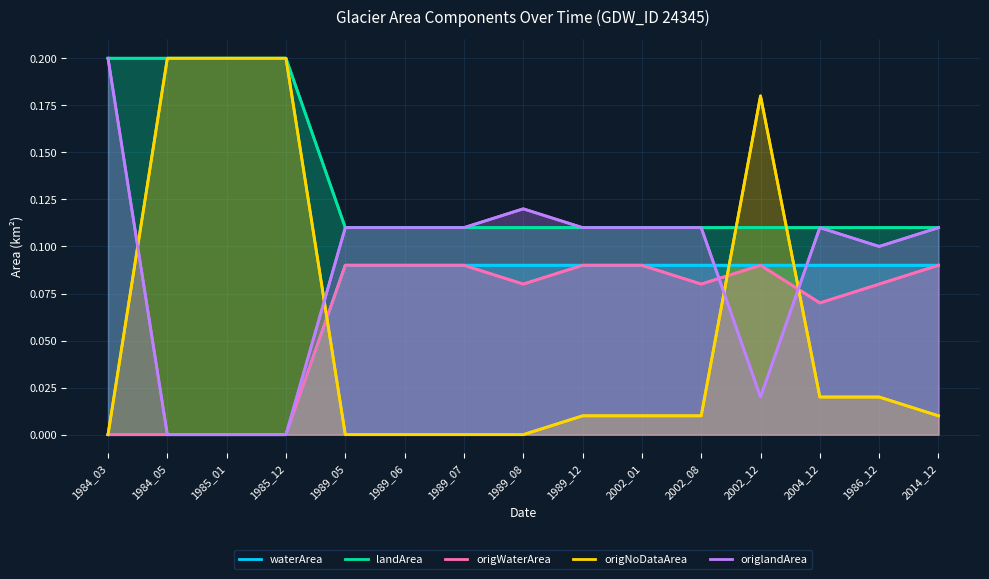

Reading left to right, list all the values displayed in this chart.

waterArea: 1984_03=0.0	1984_05=0.0	1985_01=0.0	1985_12=0.0	1989_05=0.1	1989_06=0.1	1989_07=0.1	1989_08=0.1	1989_12=0.1	2002_01=0.1	2002_08=0.1	2002_12=0.1	2004_12=0.1	1986_12=0.1	2014_12=0.1
landArea: 1984_03=0.2	1984_05=0.2	1985_01=0.2	1985_12=0.2	1989_05=0.1	1989_06=0.1	1989_07=0.1	1989_08=0.1	1989_12=0.1	2002_01=0.1	2002_08=0.1	2002_12=0.1	2004_12=0.1	1986_12=0.1	2014_12=0.1
origWaterArea: 1984_03=0.0	1984_05=0.0	1985_01=0.0	1985_12=0.0	1989_05=0.1	1989_06=0.1	1989_07=0.1	1989_08=0.1	1989_12=0.1	2002_01=0.1	2002_08=0.1	2002_12=0.1	2004_12=0.1	1986_12=0.1	2014_12=0.1
origNoDataArea: 1984_03=0.0	1984_05=0.2	1985_01=0.2	1985_12=0.2	1989_05=0.0	1989_06=0.0	1989_07=0.0	1989_08=0.0	1989_12=0.0	2002_01=0.0	2002_08=0.0	2002_12=0.2	2004_12=0.0	1986_12=0.0	2014_12=0.0
origlandArea: 1984_03=0.2	1984_05=0.0	1985_01=0.0	1985_12=0.0	1989_05=0.1	1989_06=0.1	1989_07=0.1	1989_08=0.1	1989_12=0.1	2002_01=0.1	2002_08=0.1	2002_12=0.0	2004_12=0.1	1986_12=0.1	2014_12=0.1